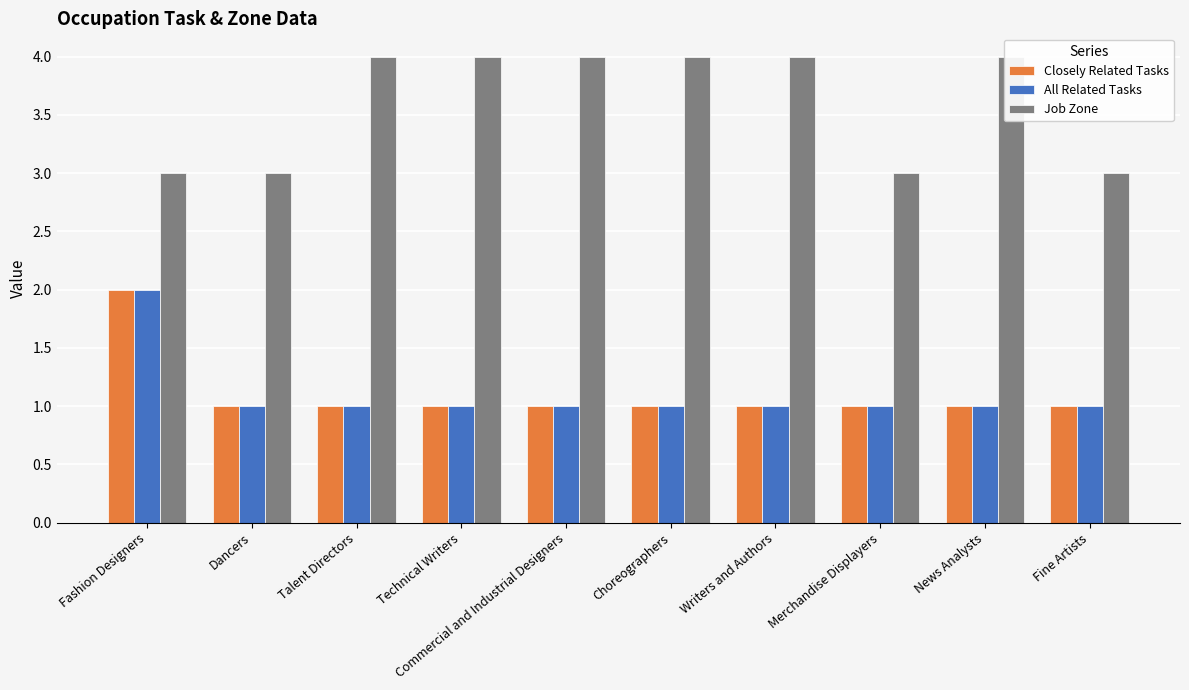

What is the value of the Job Zone bar at the 5th from the left?

4